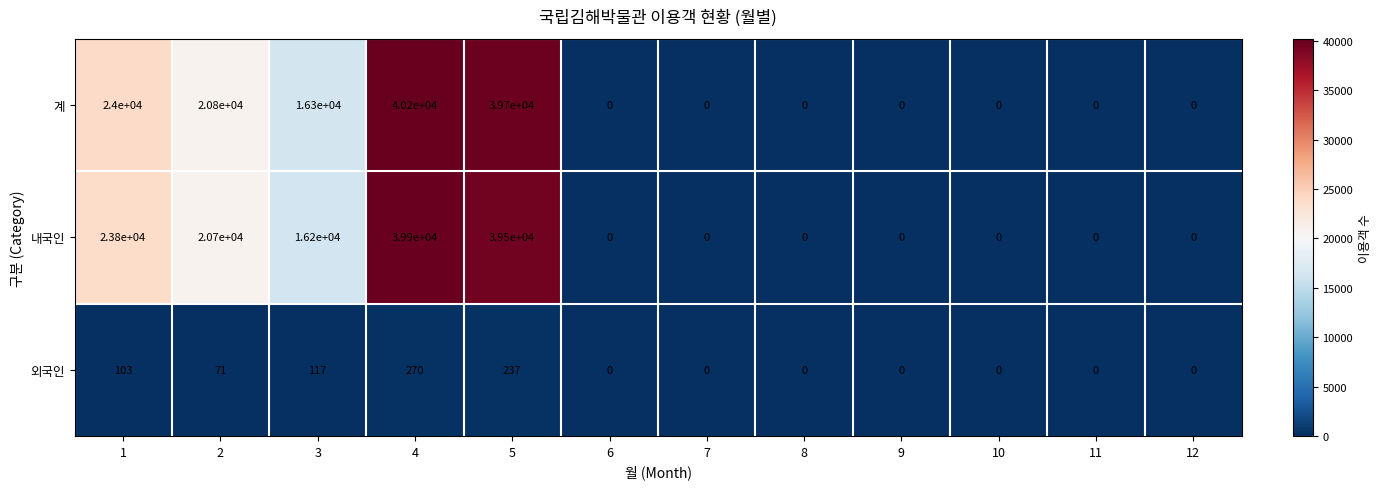

The value of 내국인 at 9 is 18756. True or false?

False